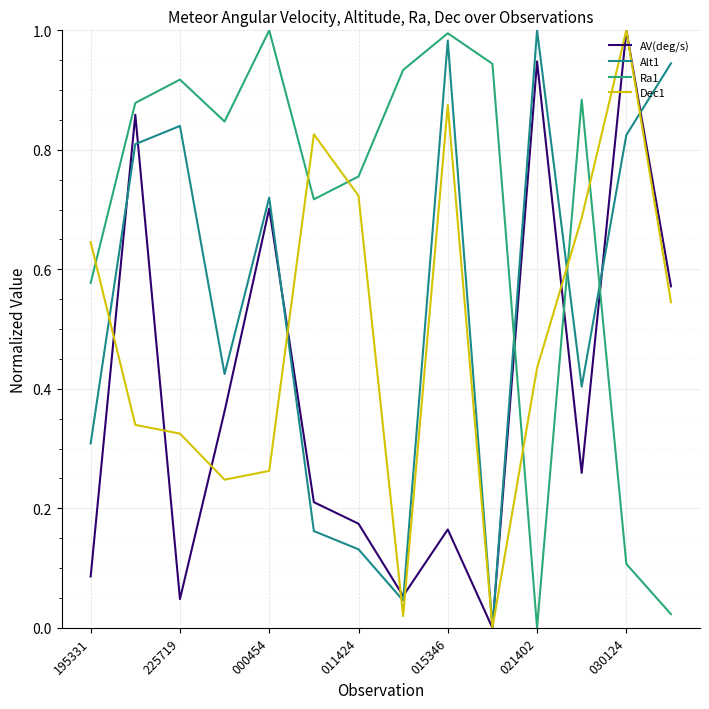

Rank the series by their average value, from lowest to highest.

AV(deg/s), Dec1, Alt1, Ra1